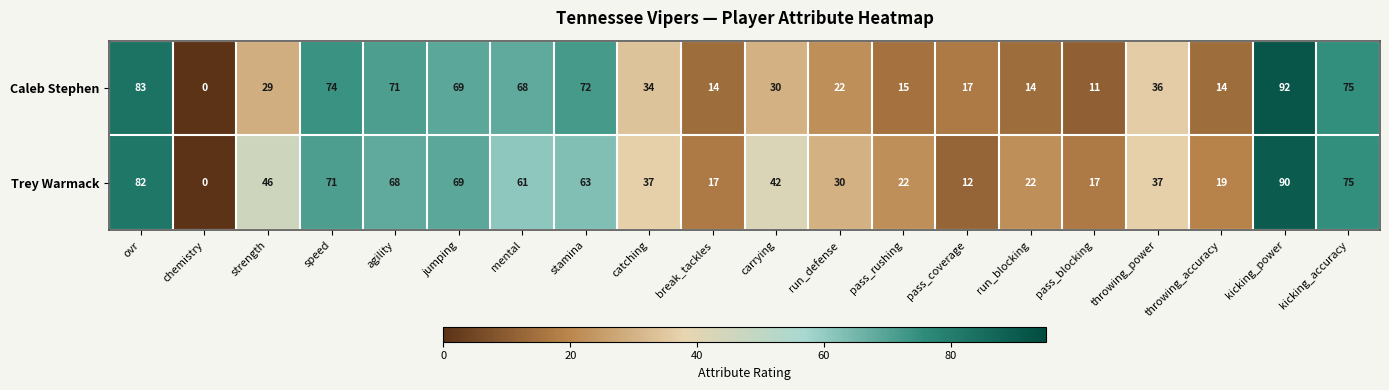

At pass_blocking, list the series in order from largest to smallest.

Trey Warmack, Caleb Stephen